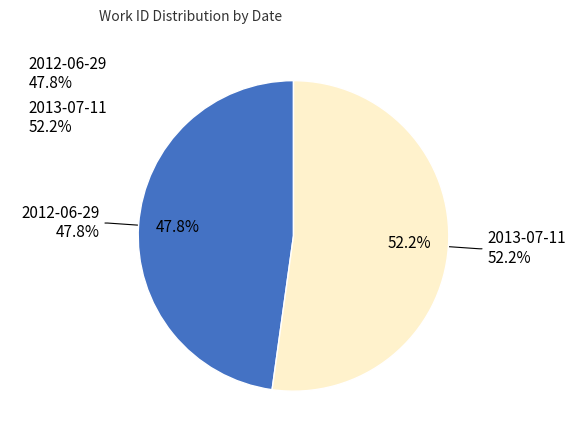

To the nearest percent, what is the average slice percentage?

50%